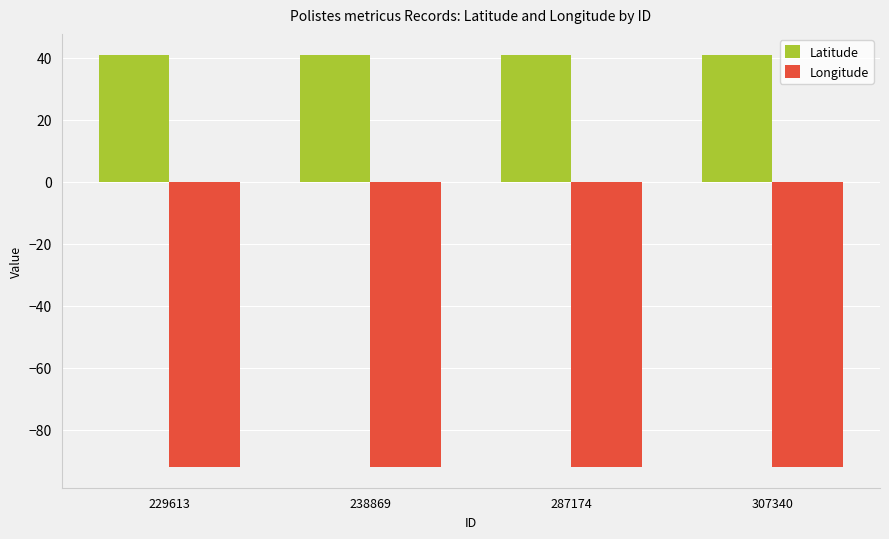

Count the Latitude values in the range 41 to 42.

4